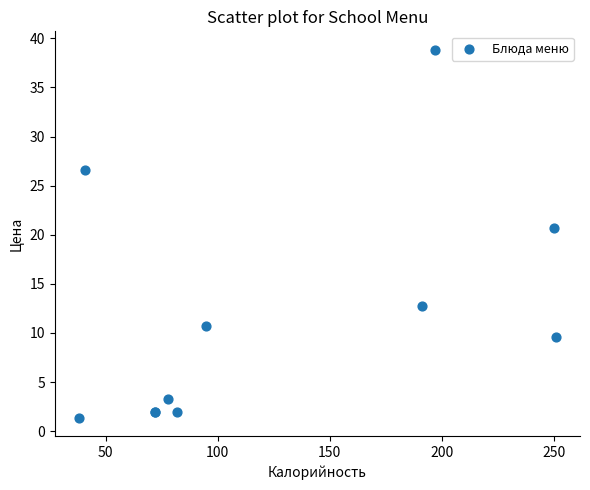

What Y value in the scatter plot is closest to 20?

20.7